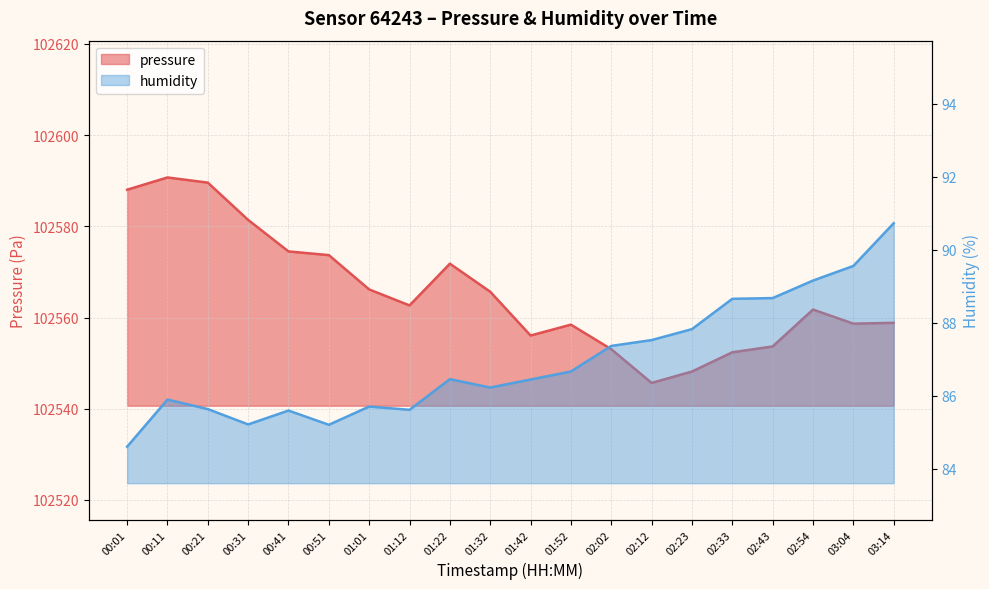

Rank the series by their maximum value, from highest to lowest.

pressure, humidity